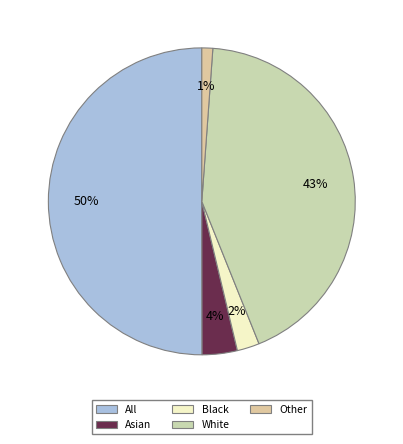

Between All and Asian, which is larger?

All